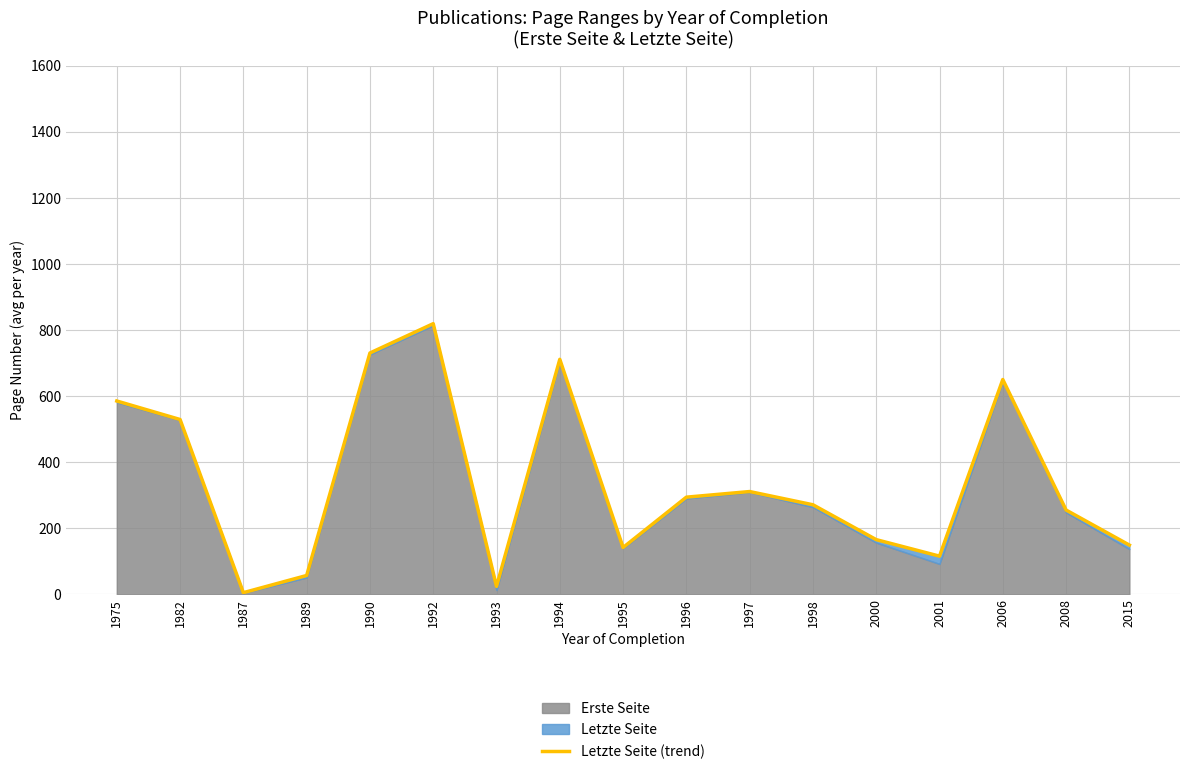

What is the smallest value displayed?

5.0